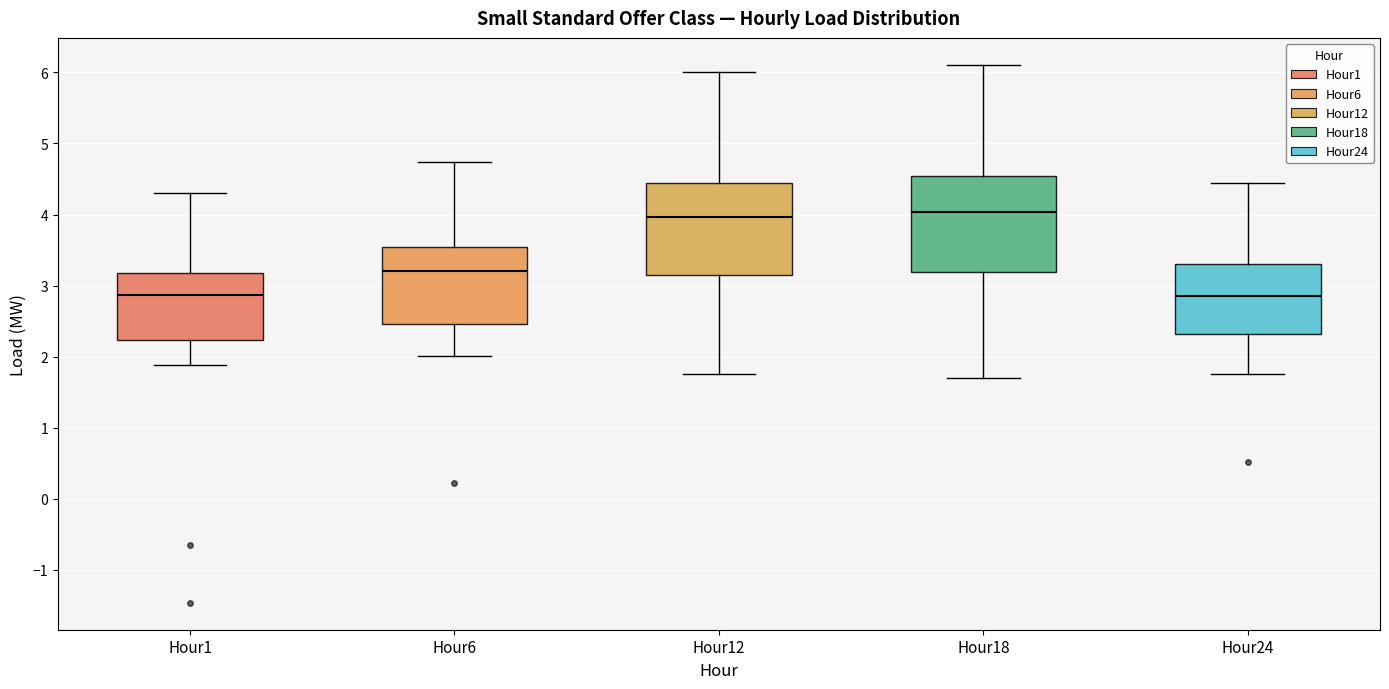

Where does the median line of the box for Hour12 sit on the y-axis? The values are not printed on the chart, so give them approximately, as read against the axis.

4.0